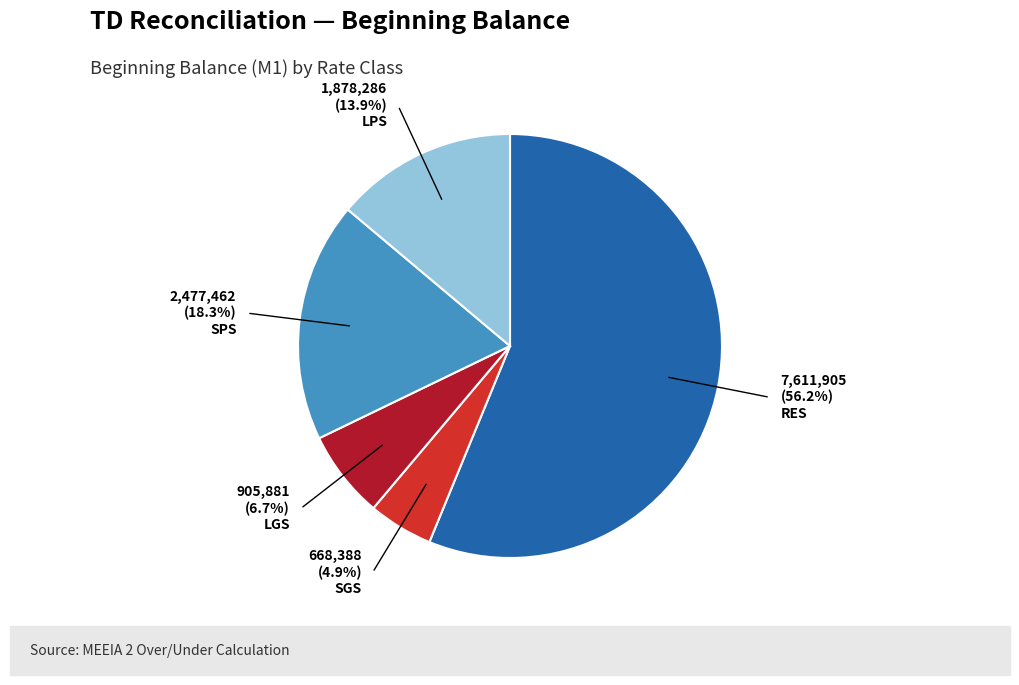

Is there a majority slice in this chart?

Yes